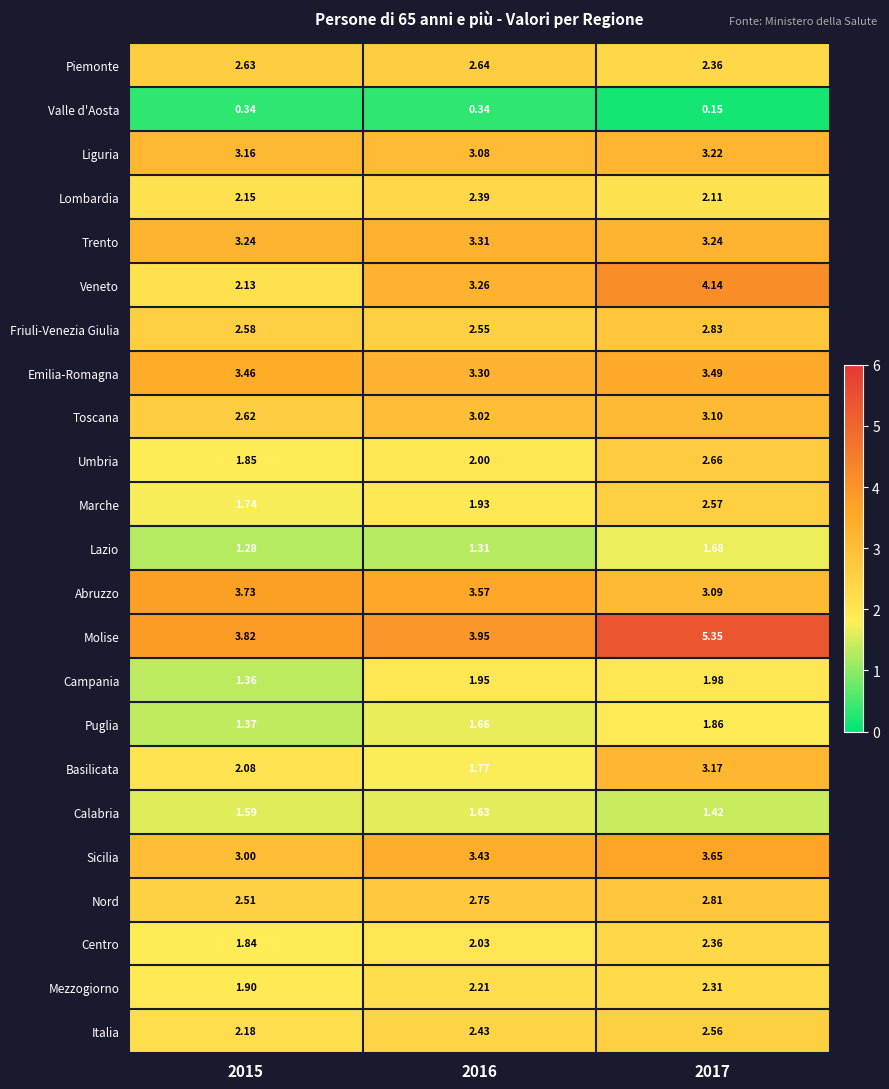

What is the total value across all series at 2016?

56.5